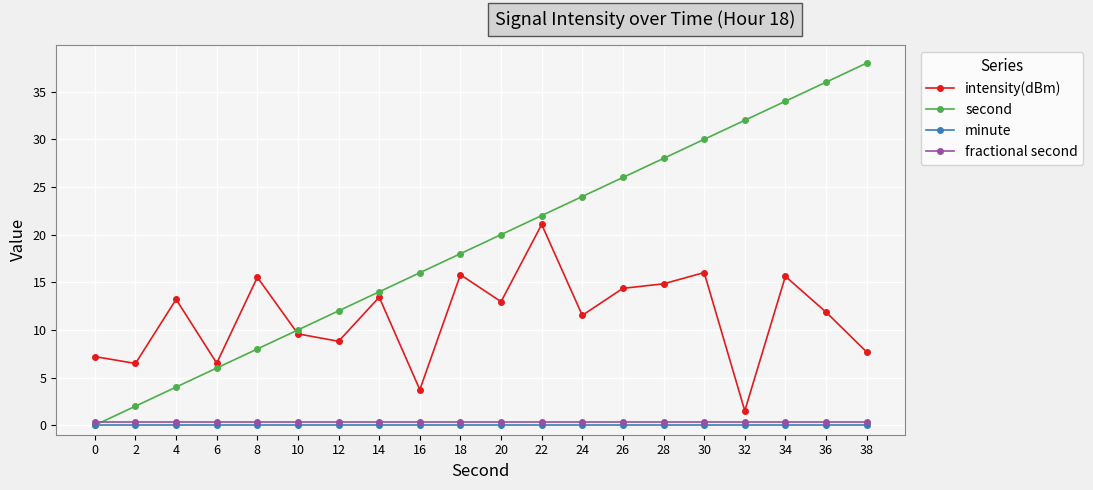

Between 32 and 36, which series saw the biggest shift?

intensity(dBm)